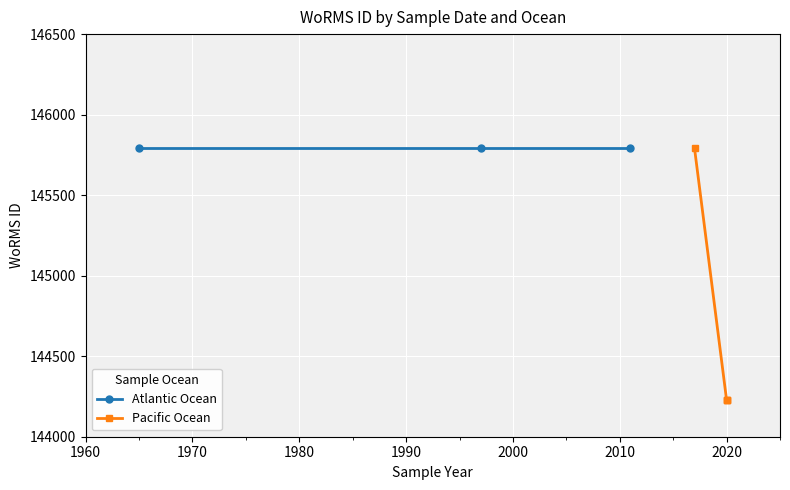

The chart shows a value of 49546 at 2020. True or false?

False